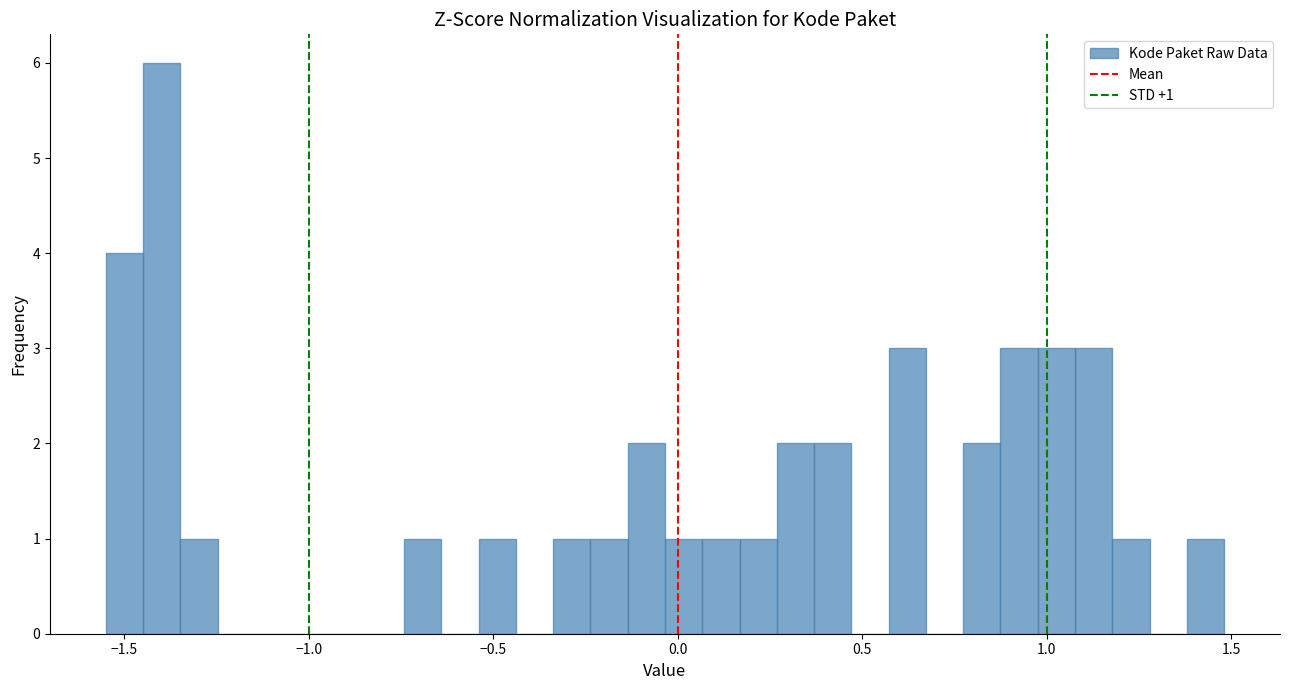

Around what value on the x-axis is the tallest bar? Give the approximate position of its centre, as read against the axis.

-1.40